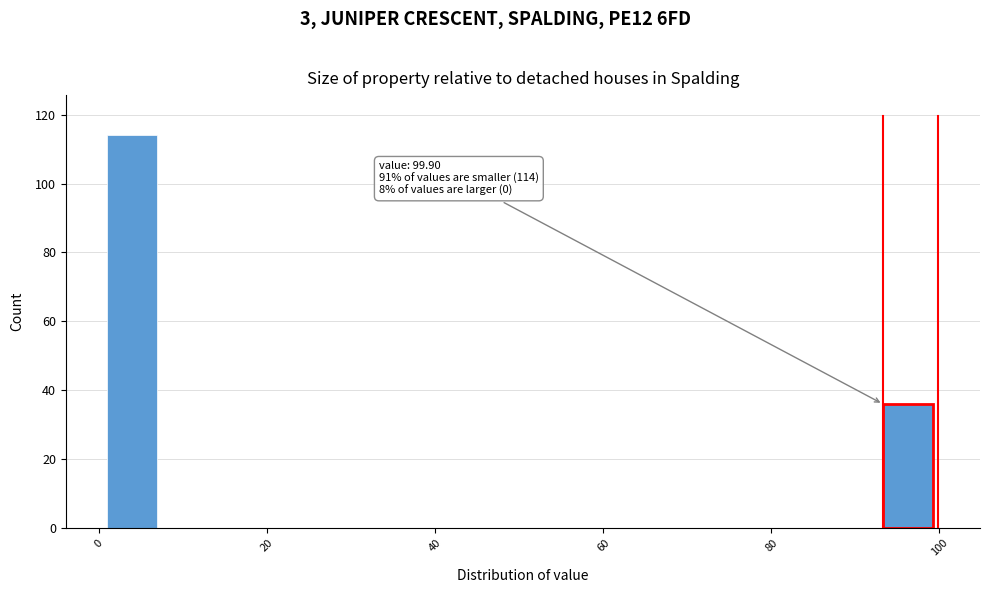

Around what value on the x-axis is the tallest bar? Give the approximate position of its centre, as read against the axis.

4